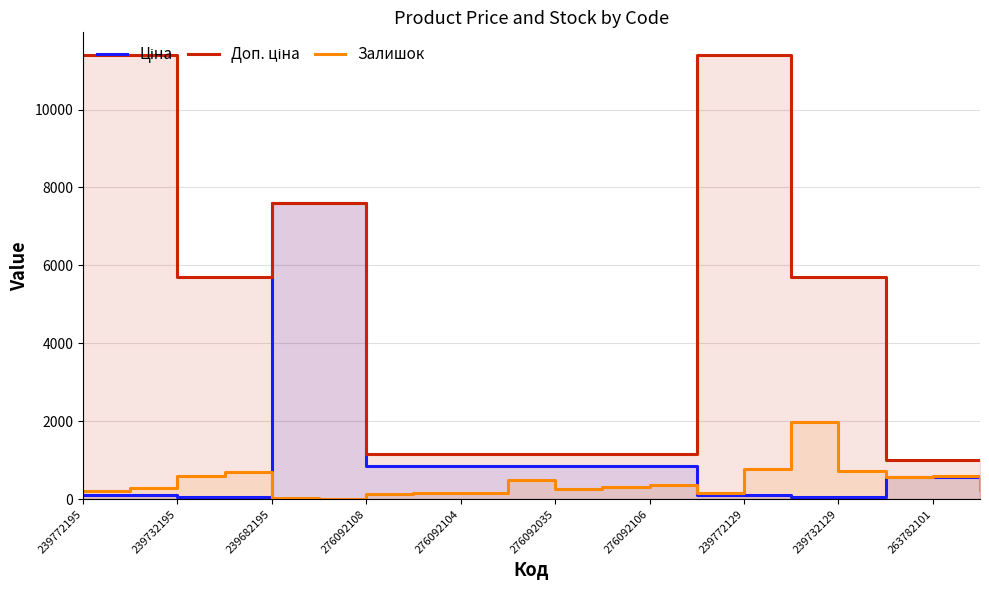

The value of Залишок at 239772129 is 1284.9. True or false?

False